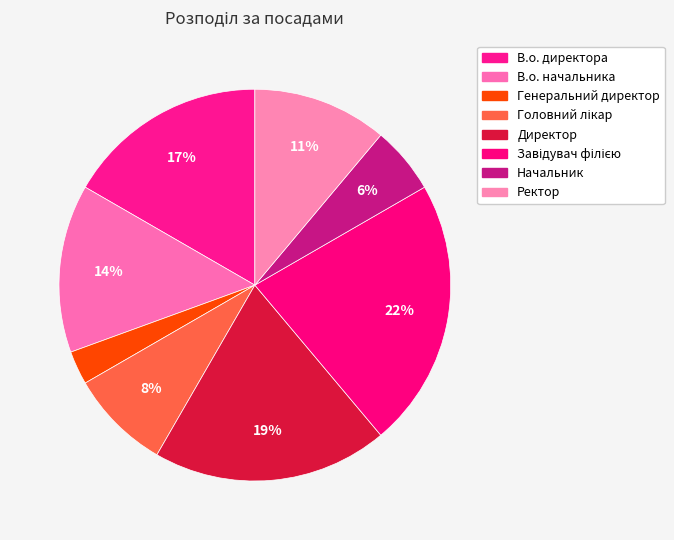

Count the number of slices in the pie.

8